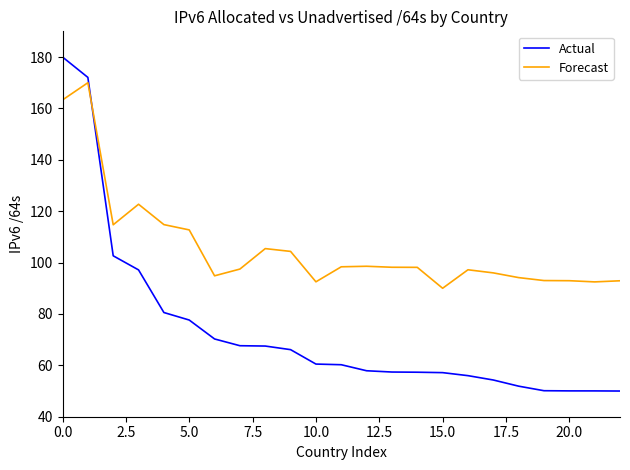

What is the difference between the maximum and minimum values in the Actual series?

130.0